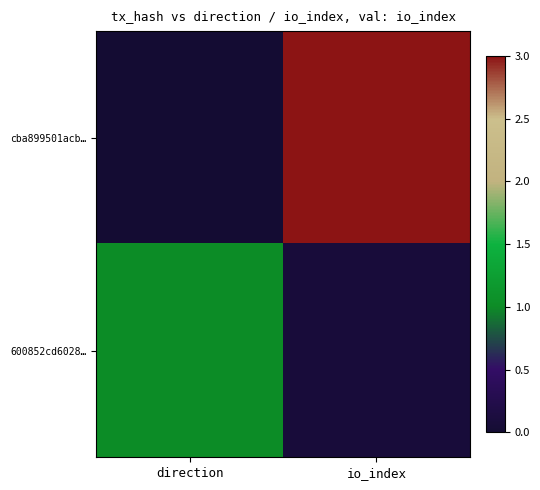

At which category is the sum across all series the highest?

io_index